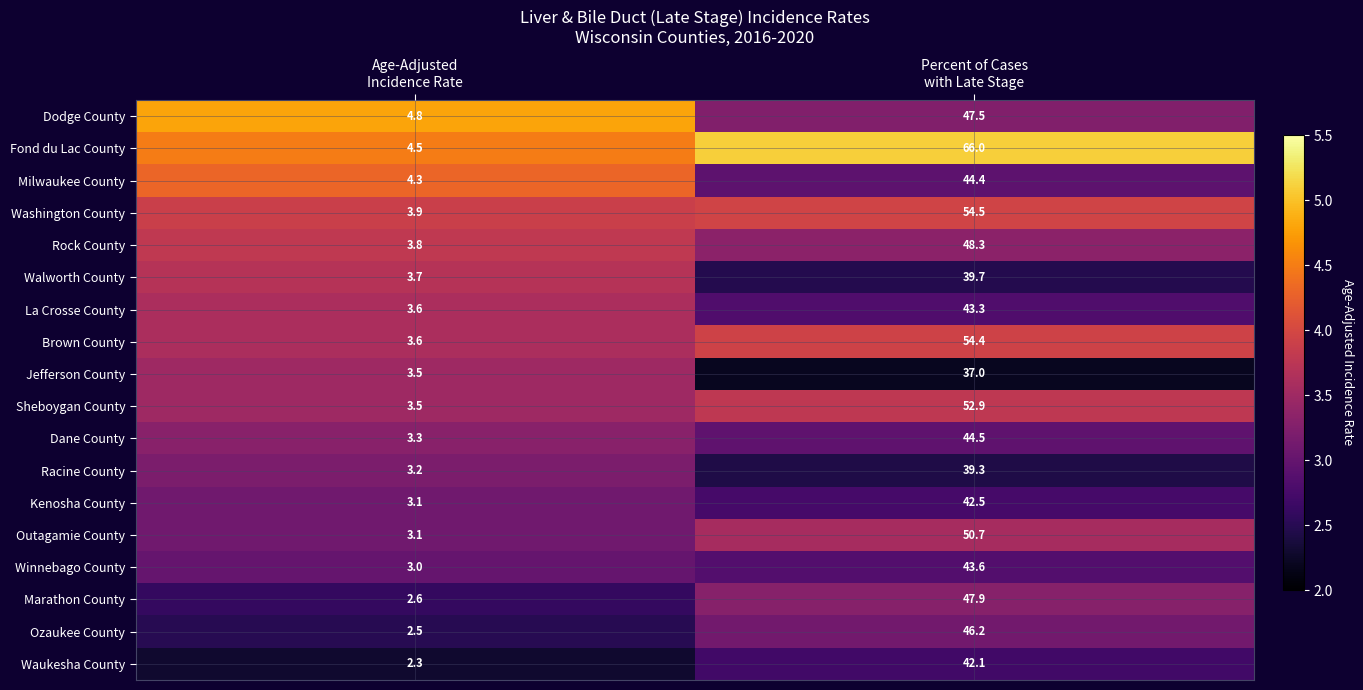

Which category has the highest value across all series?

Percent of Cases
with Late Stage